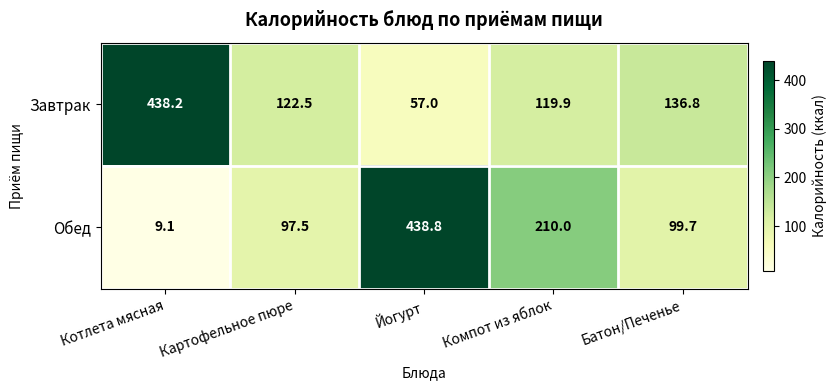

Reading left to right, list all the values displayed in this chart.

Завтрак: Котлета мясная=438.2	Картофельное пюре=122.5	Йогурт=57.0	Компот из яблок=119.9	Батон/Печенье=136.8
Обед: Котлета мясная=9.1	Картофельное пюре=97.5	Йогурт=438.8	Компот из яблок=210.0	Батон/Печенье=99.7